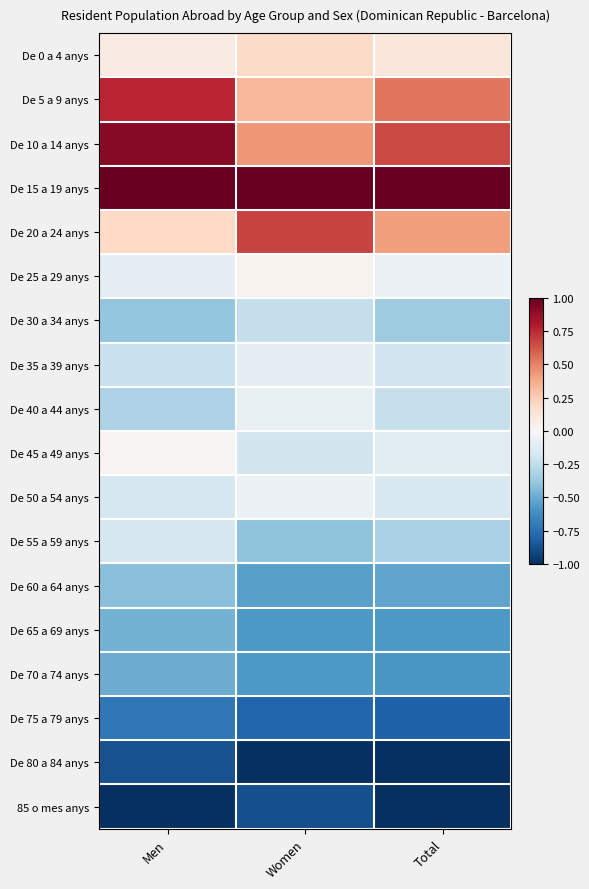

What is the total value across all series at Men?

-2.4